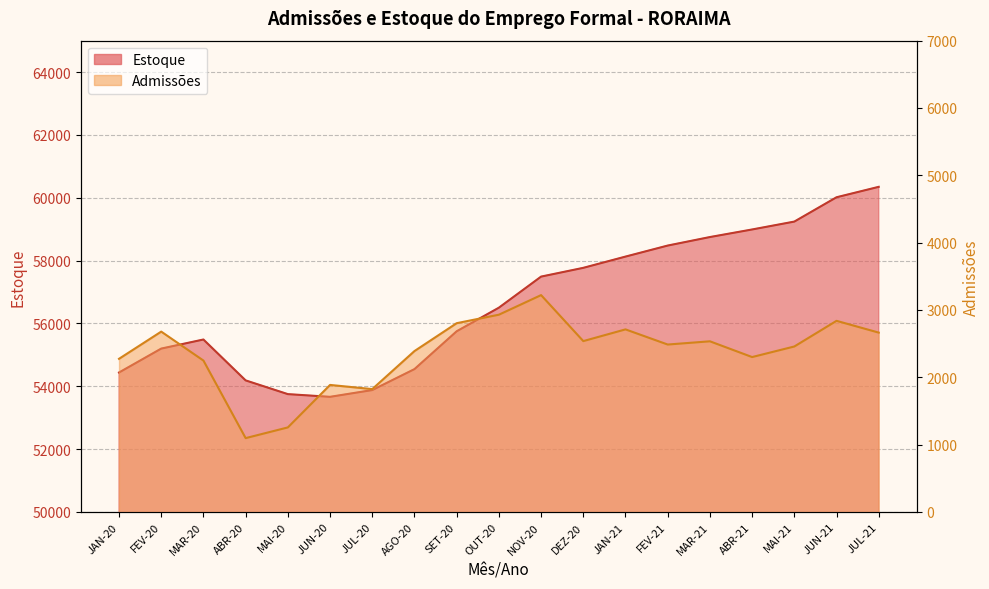

True or false: Admissões and Estoque cross at least once.

False